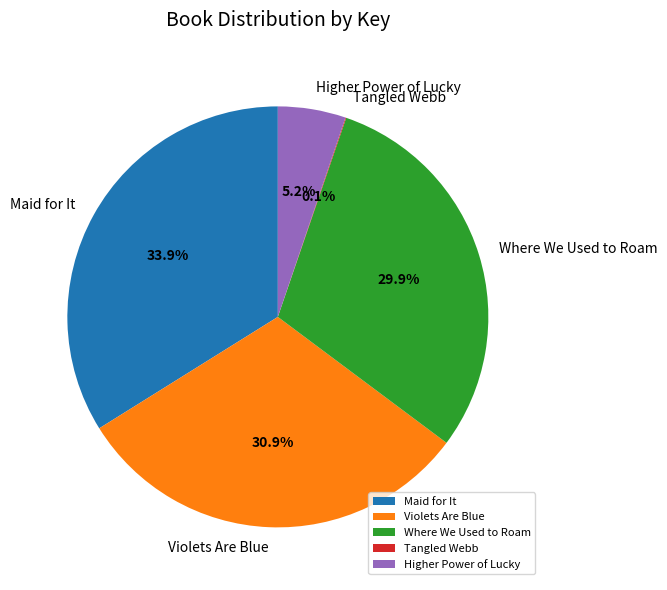

What is the largest slice in the pie chart?

Maid for It